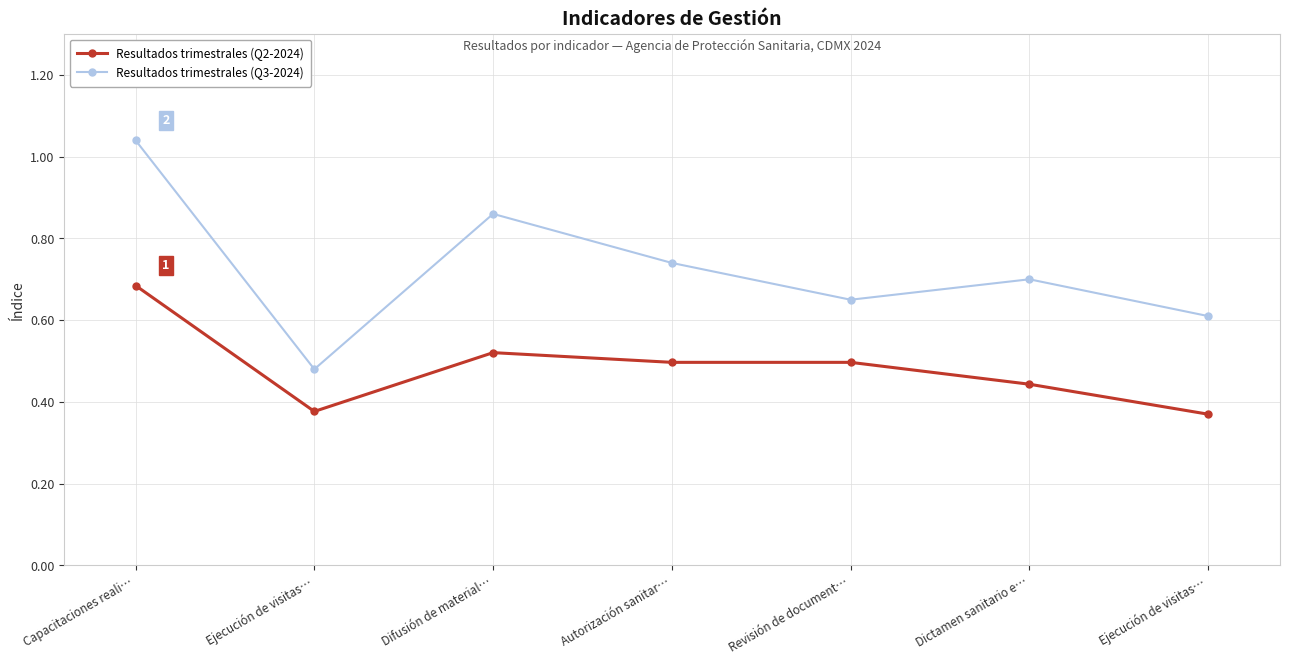

Reading left to right, what are all the values shown in this chart?

Resultados trimestrales (Q2-2024): Capacitaciones reali…=0.7	Ejecución de visitas…=0.4	Difusión de material…=0.5	Autorización sanitar…=0.5	Revisión de document…=0.5	Dictamen sanitario e…=0.4	Ejecución de visitas…=0.4
Resultados trimestrales (Q3-2024): Capacitaciones reali…=1.0	Ejecución de visitas…=0.5	Difusión de material…=0.9	Autorización sanitar…=0.7	Revisión de document…=0.7	Dictamen sanitario e…=0.7	Ejecución de visitas…=0.6